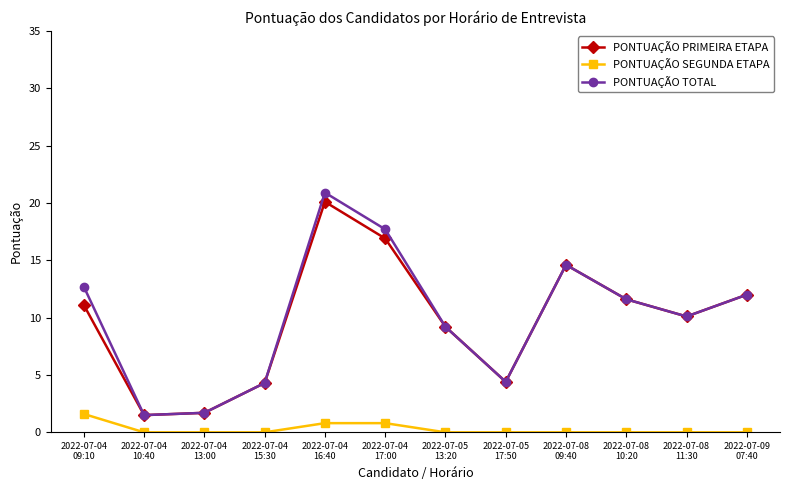

Rank the series by their maximum value, from highest to lowest.

PONTUAÇÃO TOTAL, PONTUAÇÃO PRIMEIRA ETAPA, PONTUAÇÃO SEGUNDA ETAPA